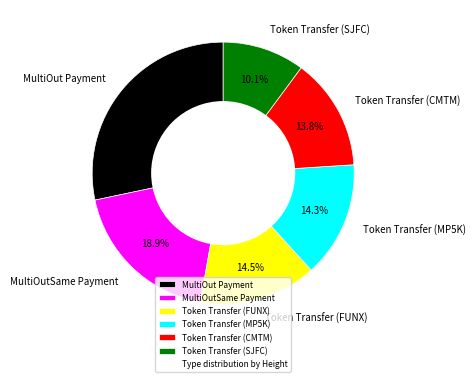

To the nearest percent, what is the difference between the largest and smallest slice percentages?

18%